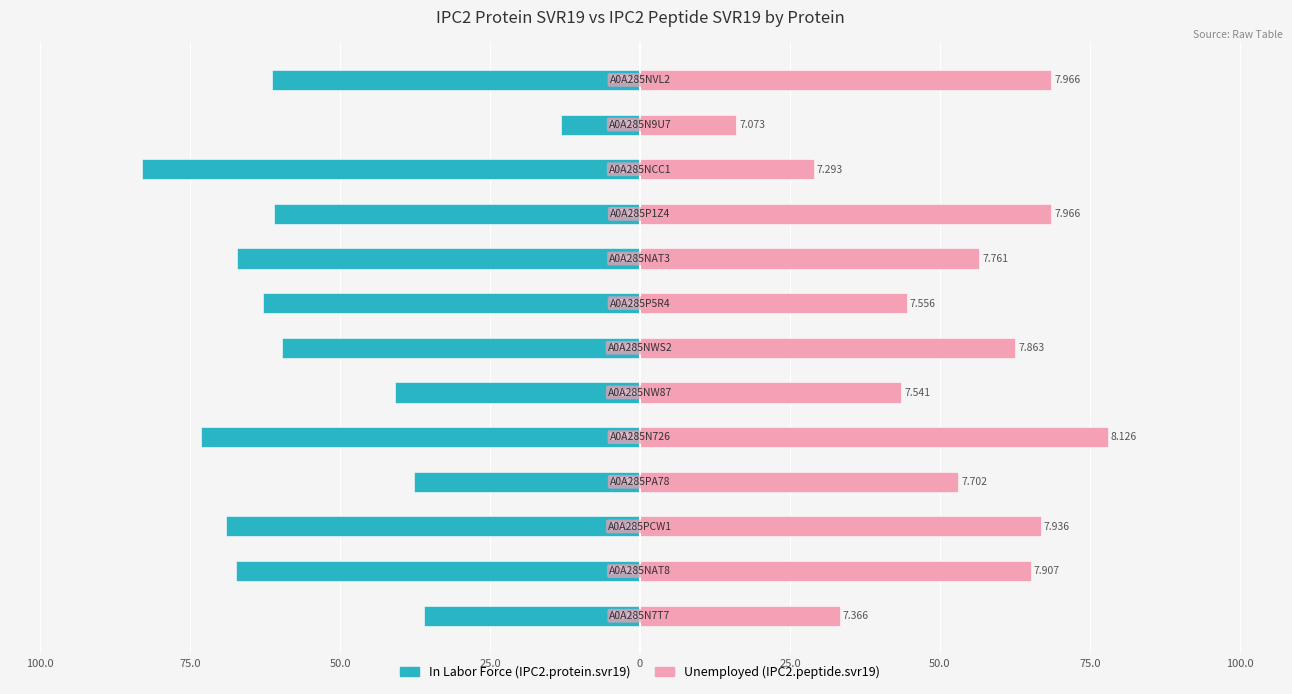

How many bars are there in each group?

2